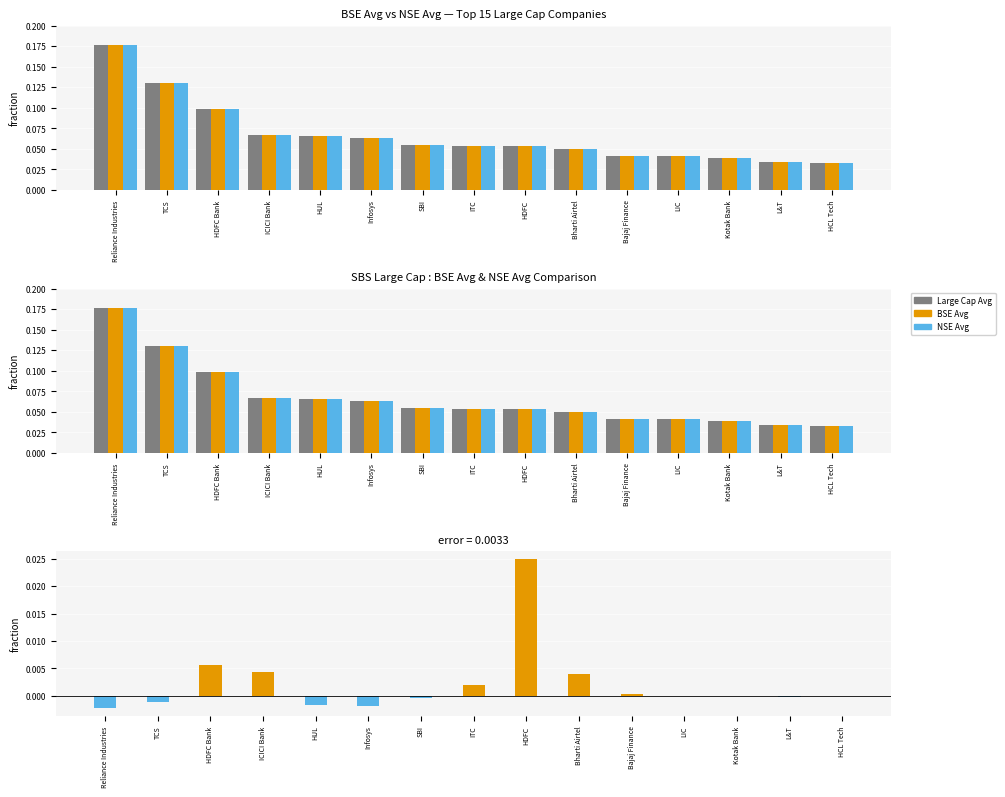

At which label does BSE Avg reach its peak?

Reliance Industries